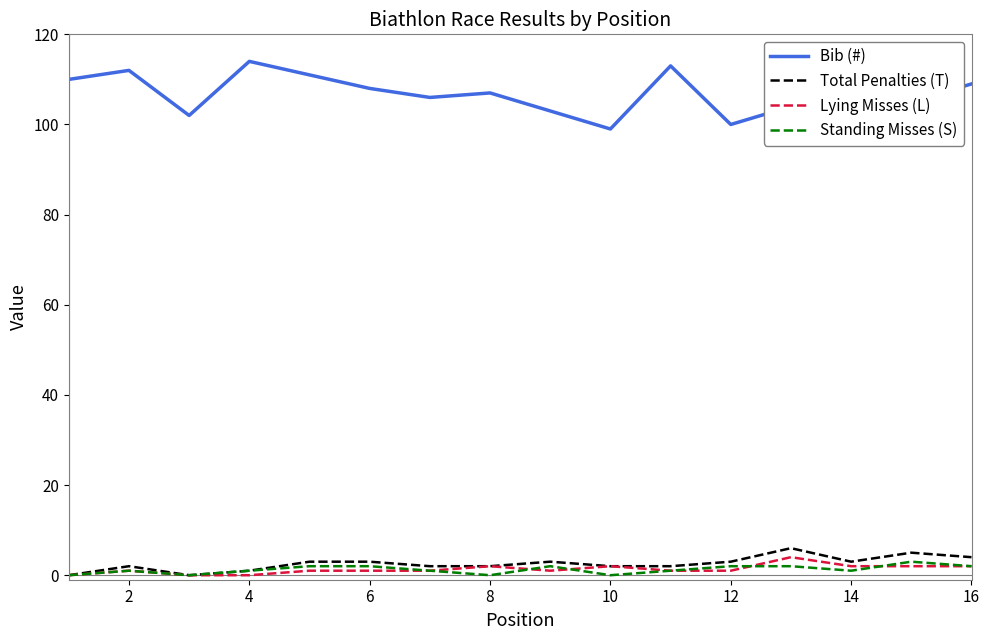

Which series has the widest spread of values?

Bib (#)